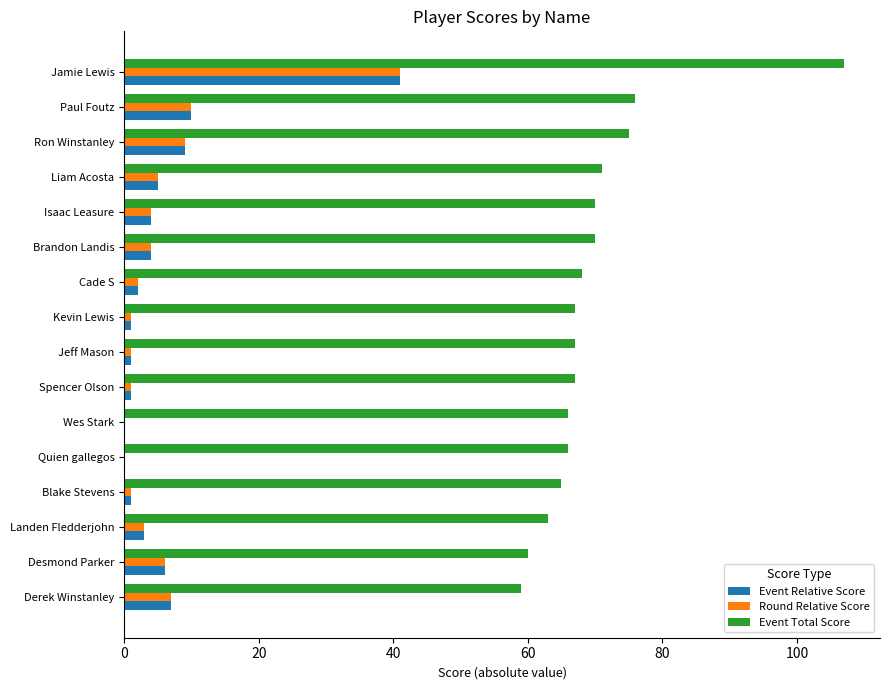

What is the total value across all series at Paul Foutz?

96